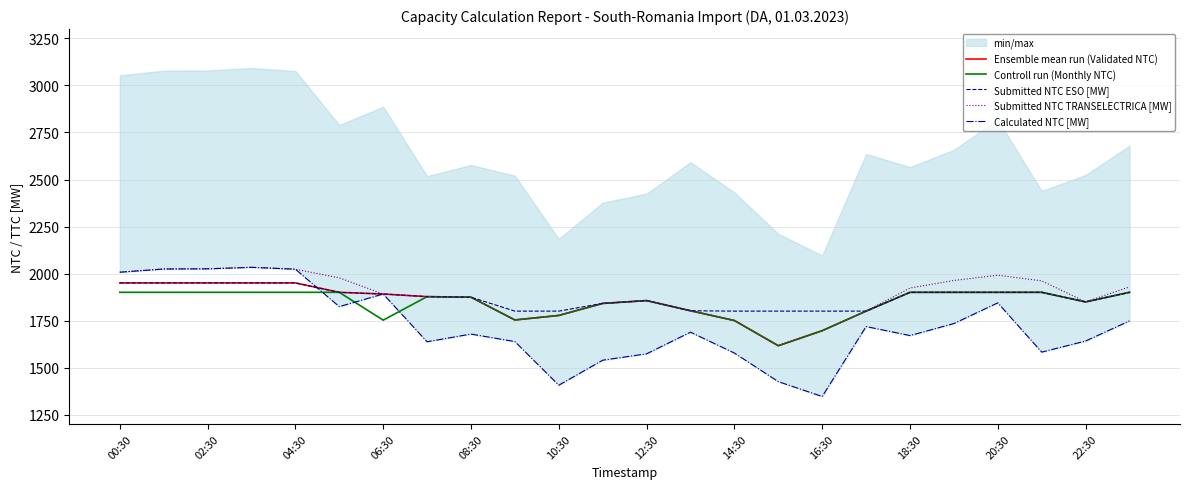

The value of Submitted NTC ESO [MW] at 04:30 is 1950. True or false?

True